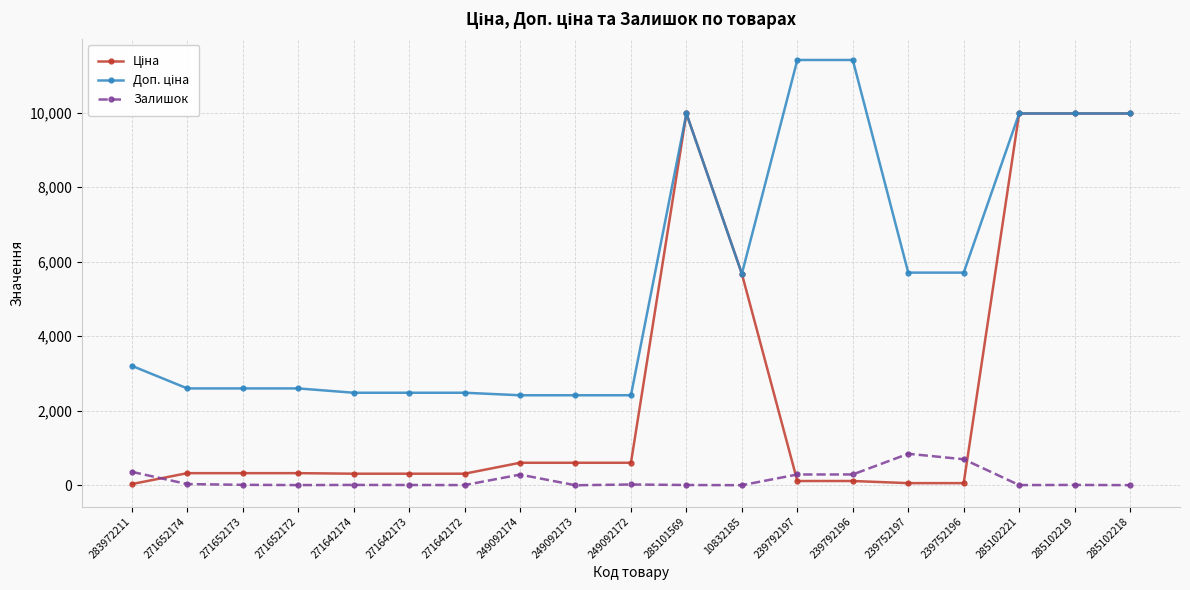

What is the maximum value shown in the chart?

11410.0